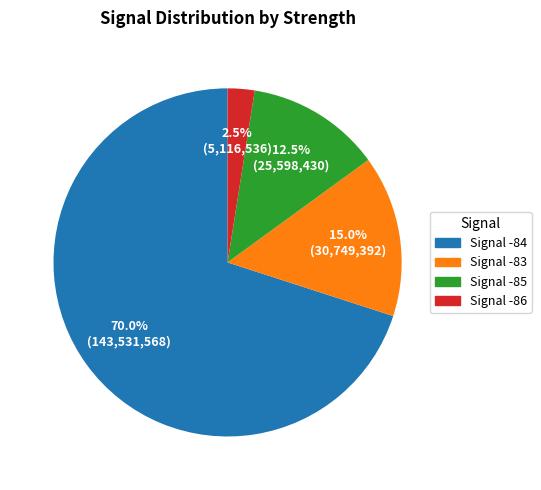

Does any single category account for the majority?

Yes